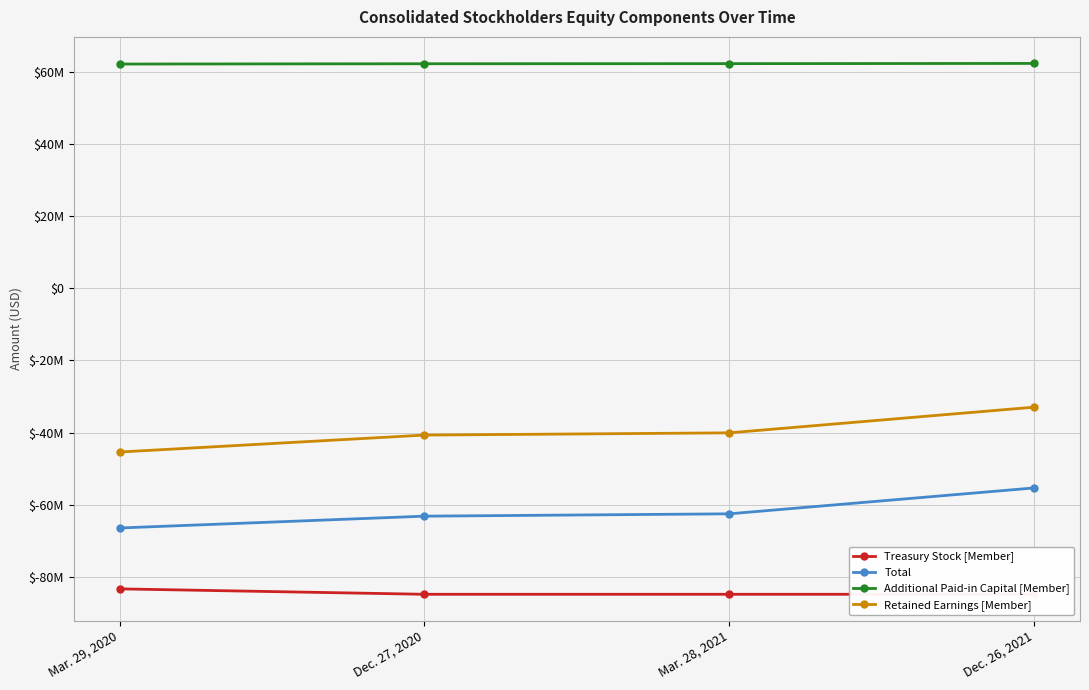

Is it true that Retained Earnings [Member] equals -29342420 at Mar. 29, 2020?

False